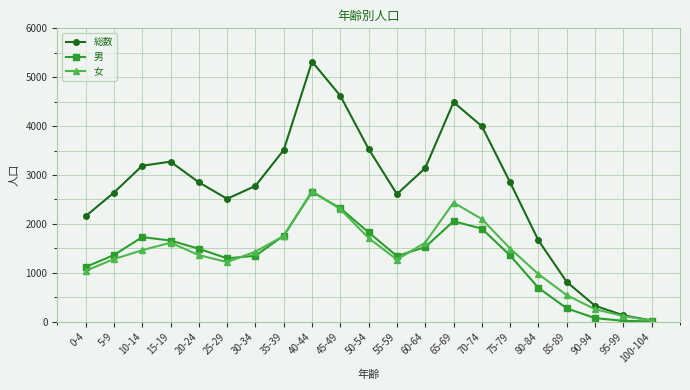

Which series has the widest spread of values?

総数